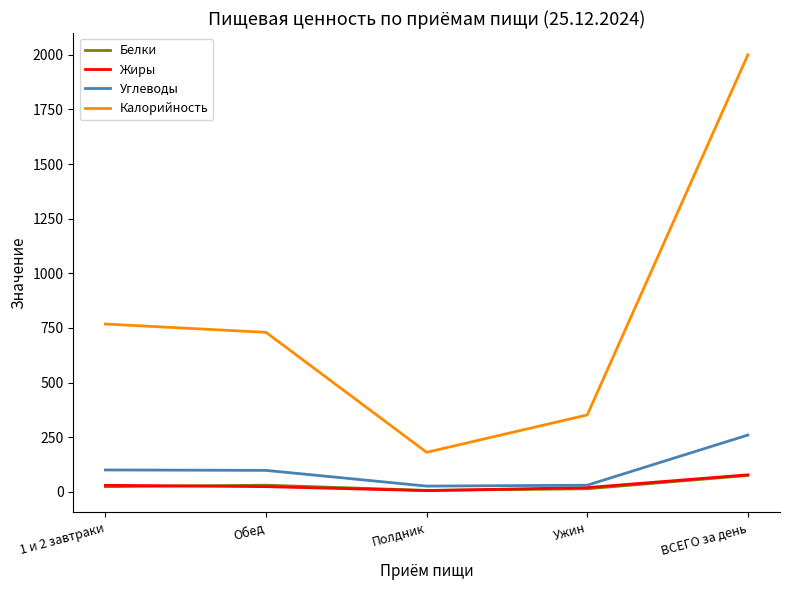

Where does the Жиры series first go above 23?

1 и 2 завтраки